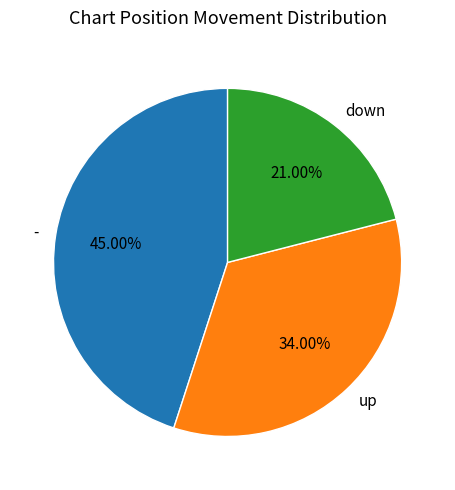

To the nearest percent, what percentage of the pie is down?

21%